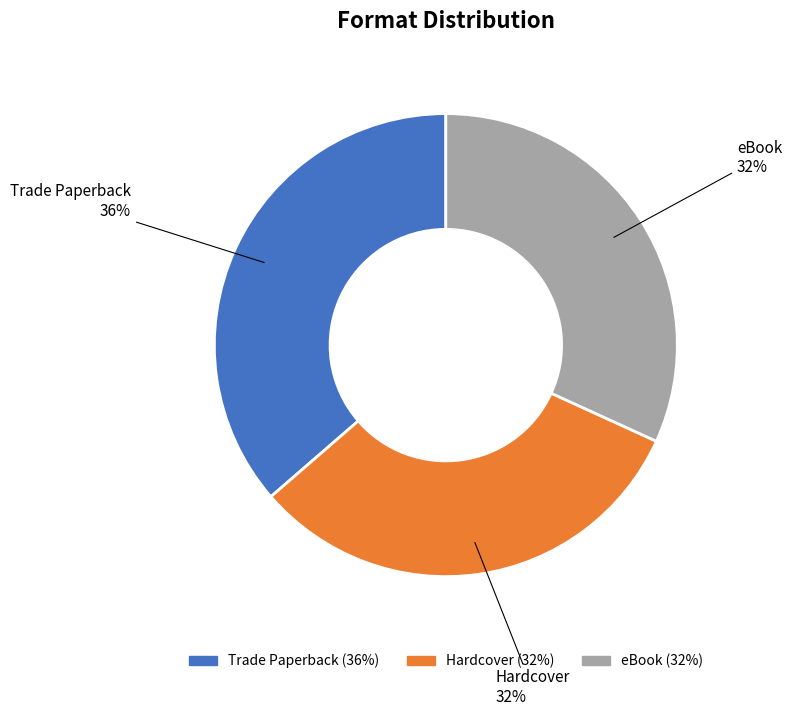

To the nearest percent, what portion does Hardcover represent?

32%